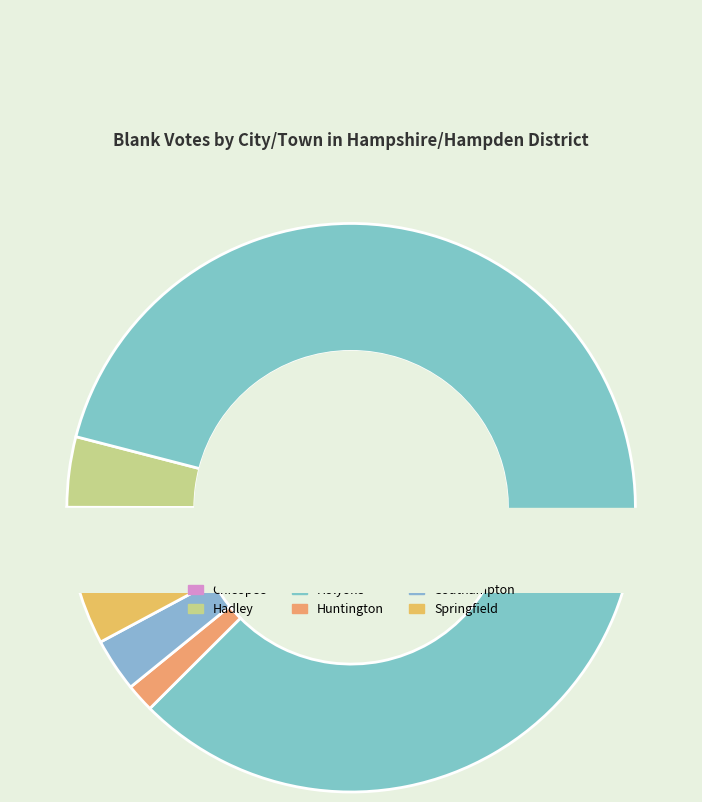

What is the largest slice in the pie chart?

Holyoke